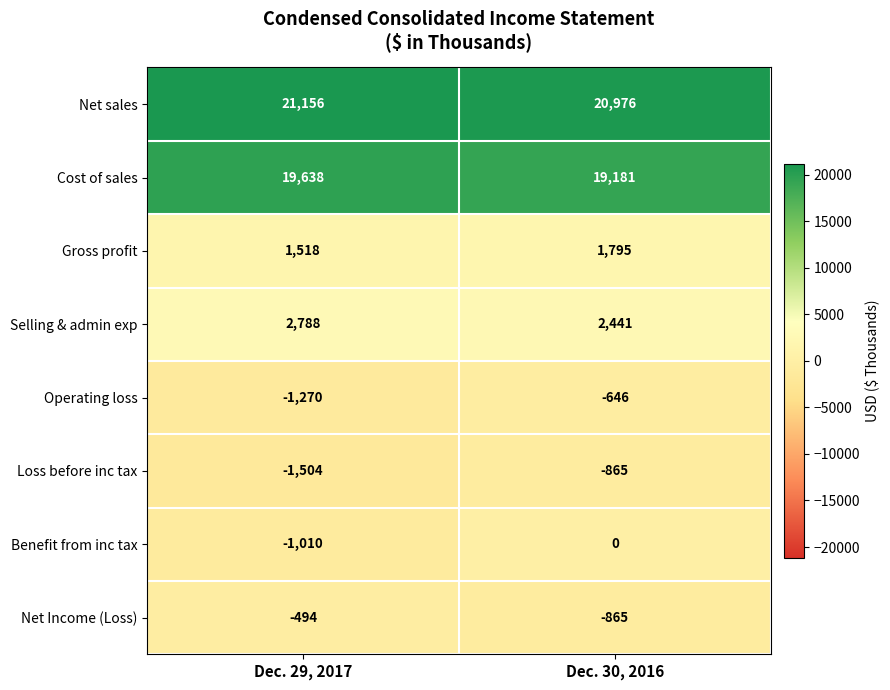

At which category does the chart reach its minimum across all series?

Dec. 29, 2017